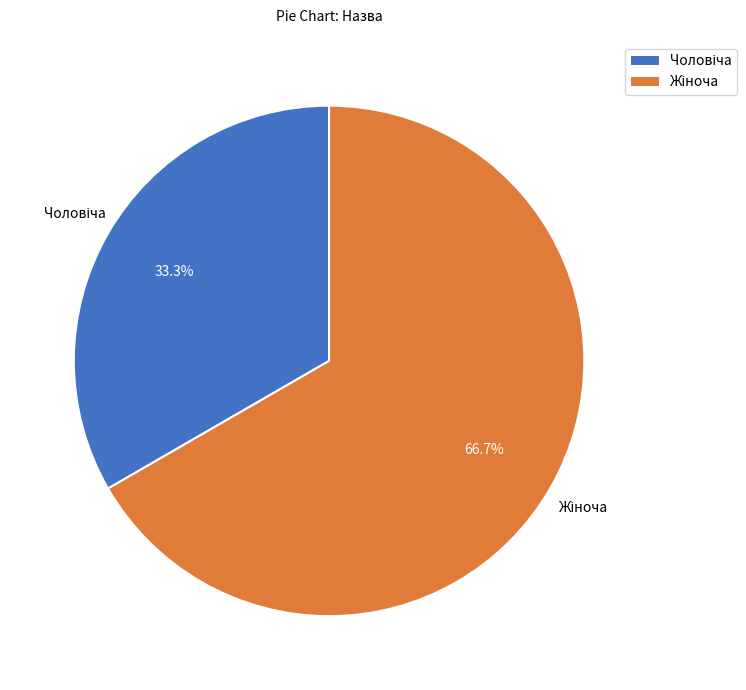

Count the number of slices in the pie.

2